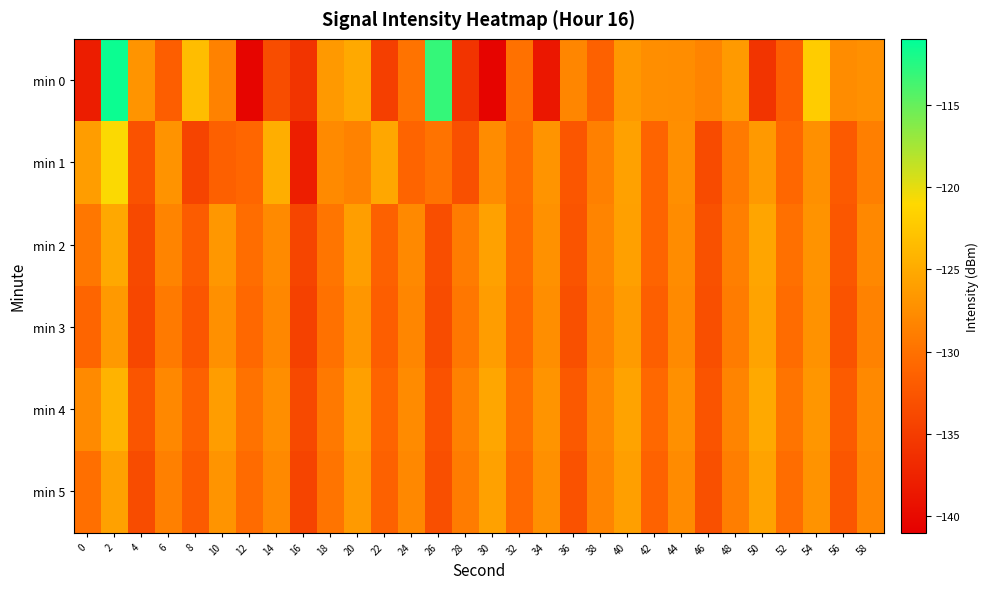

Reading right to left, list all the values displayed in this chart.

min 0: 58=-127.3	56=-127.6	54=-122.0	52=-131.7	50=-135.8	48=-126.4	46=-128.4	44=-127.5	42=-127.5	40=-126.6	38=-131.5	36=-128.2	34=-138.7	32=-130.0	30=-140.6	28=-135.9	26=-113.1	24=-129.8	22=-134.7	20=-125.1	18=-126.5	16=-135.9	14=-133.4	12=-140.4	10=-128.5	8=-123.4	6=-131.8	4=-127.0	2=-111.5	0=-138.1
min 1: 58=-128.8	56=-132.1	54=-127.3	52=-130.9	50=-126.5	48=-129.2	46=-133.6	44=-127.4	42=-131.1	40=-125.8	38=-128.7	36=-132.5	34=-126.9	32=-130.4	30=-127.6	28=-133.1	26=-129.8	24=-131.2	22=-125.3	20=-128.5	18=-127.8	16=-138.0	14=-124.7	12=-130.9	10=-131.5	8=-134.2	6=-127.0	4=-133.0	2=-120.9	0=-126.2
min 2: 58=-128.0	56=-132.4	54=-127.0	52=-130.1	50=-125.5	48=-128.8	46=-133.0	44=-127.6	42=-131.2	40=-125.9	38=-128.3	36=-132.7	34=-127.2	32=-130.6	30=-125.8	28=-129.0	26=-133.3	24=-127.9	22=-131.5	20=-126.1	18=-129.6	16=-134.2	14=-127.8	12=-130.3	10=-126.7	8=-131.9	6=-128.4	4=-133.8	2=-125.2	0=-129.5
min 3: 58=-128.5	56=-132.8	54=-127.1	52=-130.4	50=-125.7	48=-129.1	46=-133.2	44=-127.8	42=-131.6	40=-126.3	38=-128.6	36=-133.1	34=-127.5	32=-130.9	30=-126.2	28=-129.4	26=-133.5	24=-128.2	22=-131.8	20=-126.8	18=-130.0	16=-134.6	14=-128.1	12=-130.8	10=-127.3	8=-132.5	6=-129.2	4=-134.0	2=-126.5	0=-131.0
min 4: 58=-127.9	56=-132.0	54=-126.8	52=-129.7	50=-125.1	48=-128.4	46=-132.7	44=-127.3	42=-130.8	40=-125.6	38=-128.1	36=-132.2	34=-126.9	32=-130.2	30=-125.4	28=-128.6	26=-132.9	24=-127.7	22=-131.1	20=-125.9	18=-129.3	16=-133.8	14=-127.5	12=-129.9	10=-126.2	8=-131.4	6=-128.0	4=-132.6	2=-124.3	0=-127.8
min 5: 58=-128.2	56=-132.5	54=-127.0	52=-130.3	50=-125.6	48=-128.9	46=-133.1	44=-127.7	42=-131.3	40=-126.0	38=-128.4	36=-132.9	34=-127.3	32=-130.7	30=-125.8	28=-129.0	26=-133.2	24=-128.0	22=-131.4	20=-126.4	18=-129.7	16=-134.3	14=-127.9	12=-130.5	10=-126.9	8=-132.0	6=-128.7	4=-133.5	2=-125.8	0=-130.2